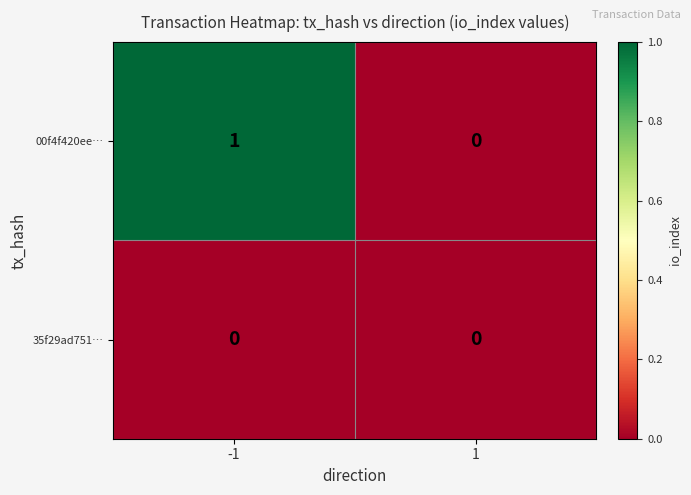

Between -1 and 1, which series saw the biggest shift?

00f4f420ee…